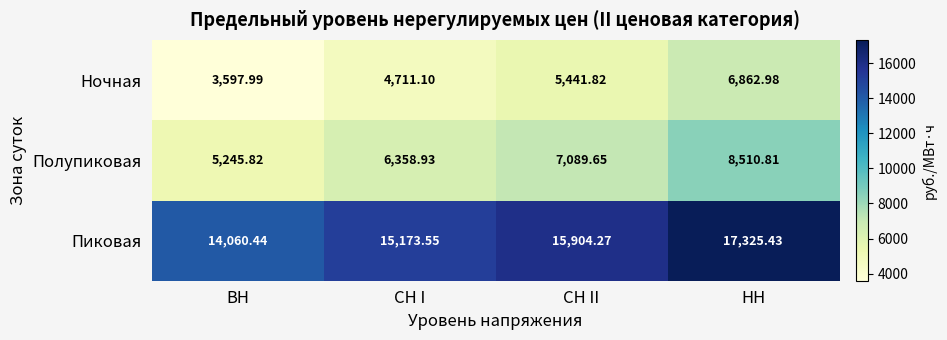

At which label is Пиковая closest to 15692?

СН II